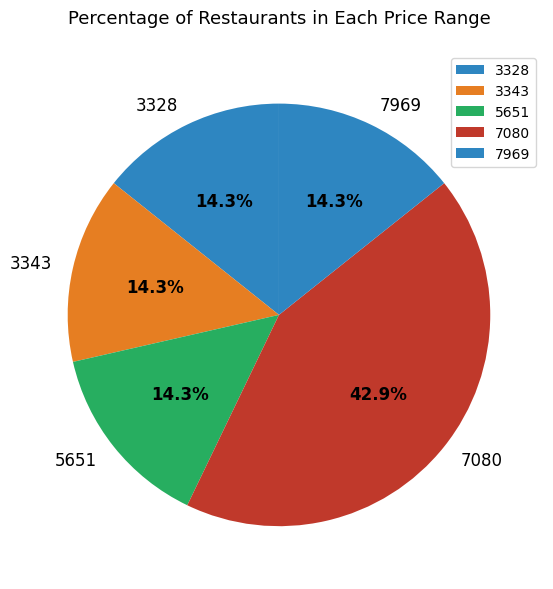

What is the total percentage of 7080 and 3328?

57.1%